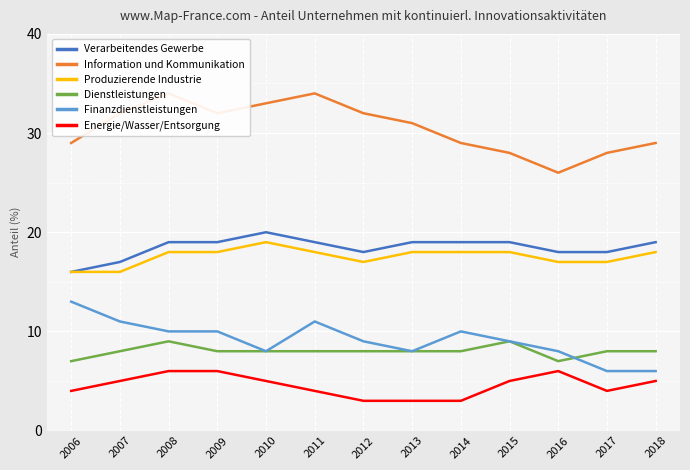

Between 2006 and 2008, which series saw the biggest shift?

Information und Kommunikation